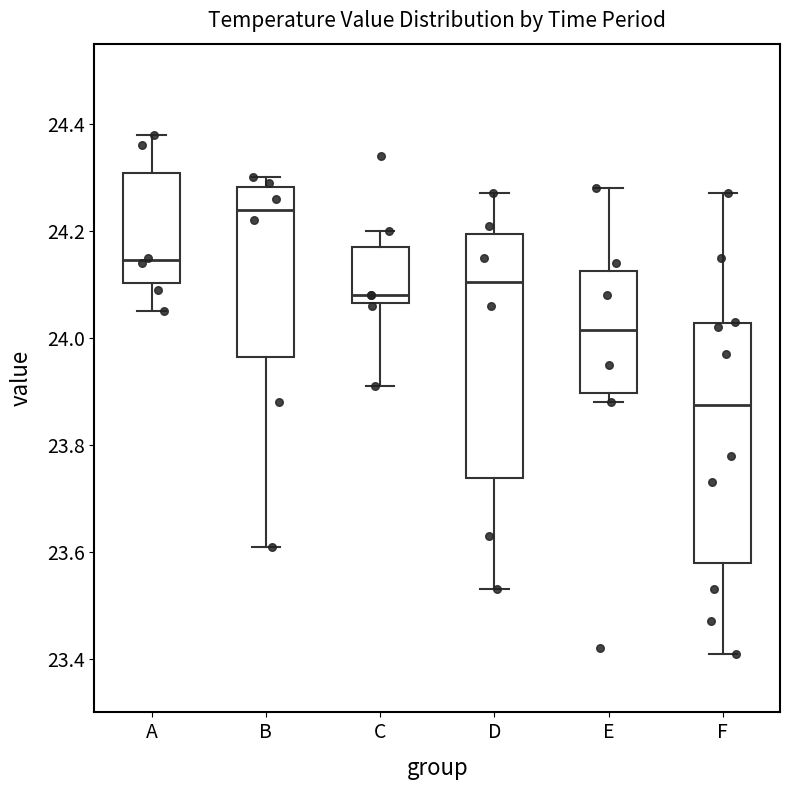

Reading left to right, read every box against the y-axis: the position of its median line, the range the box covers, and the ends of its whiskers. The values are not printed on the chart, so give them approximately, as read against the axis.

A: median 24.14, box 24.10 to 24.30, whiskers 24.06 to 24.38
B: median 24.24, box 23.96 to 24.28, whiskers 23.62 to 24.30
C: median 24.08, box 24.06 to 24.18, whiskers 23.92 to 24.20
D: median 24.10, box 23.74 to 24.20, whiskers 23.54 to 24.28
E: median 24.02, box 23.90 to 24.12, whiskers 23.88 to 24.28
F: median 23.88, box 23.58 to 24.02, whiskers 23.42 to 24.28